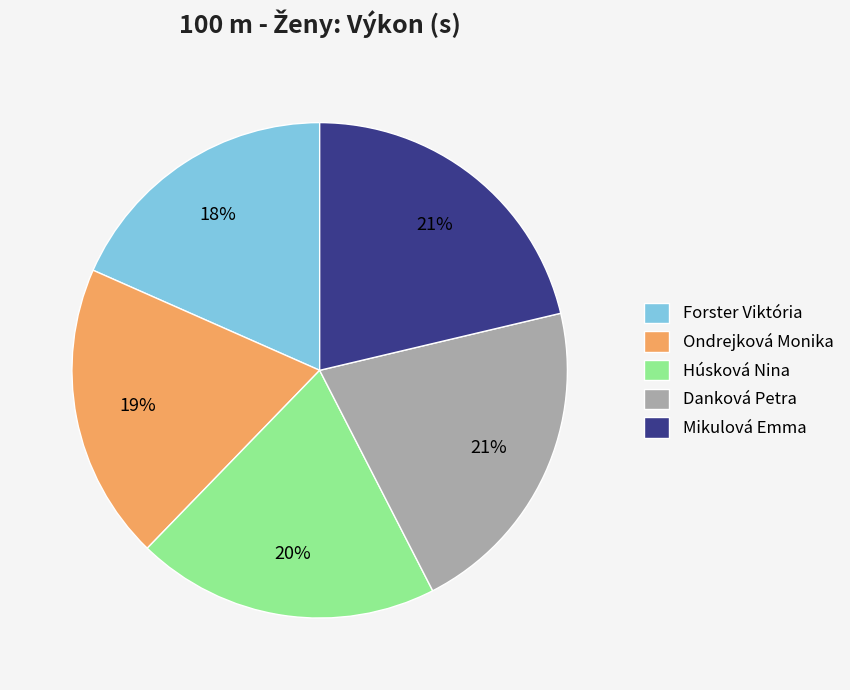

What percentage is the Danková Petra slice, to the nearest percent?

21%